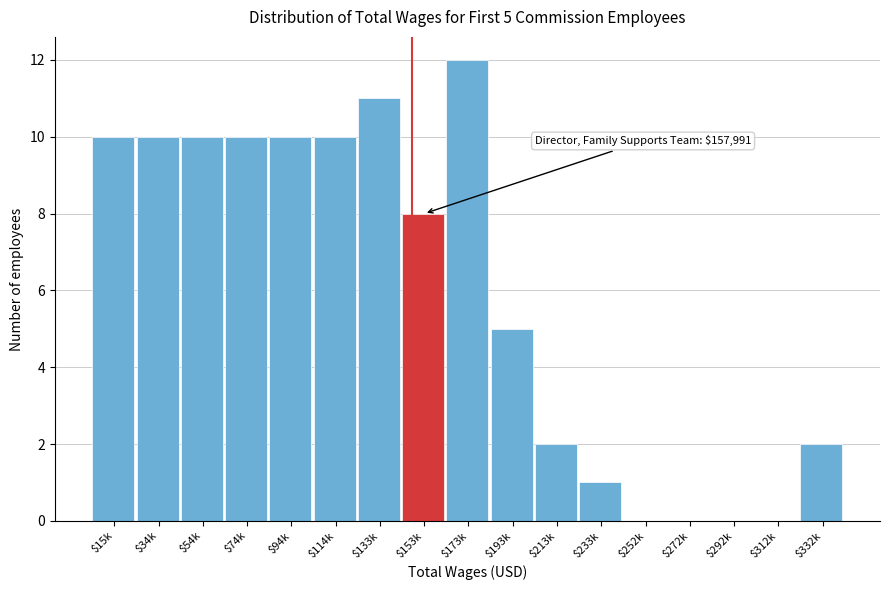

The chart shows a value of 2 at $213k. True or false?

True